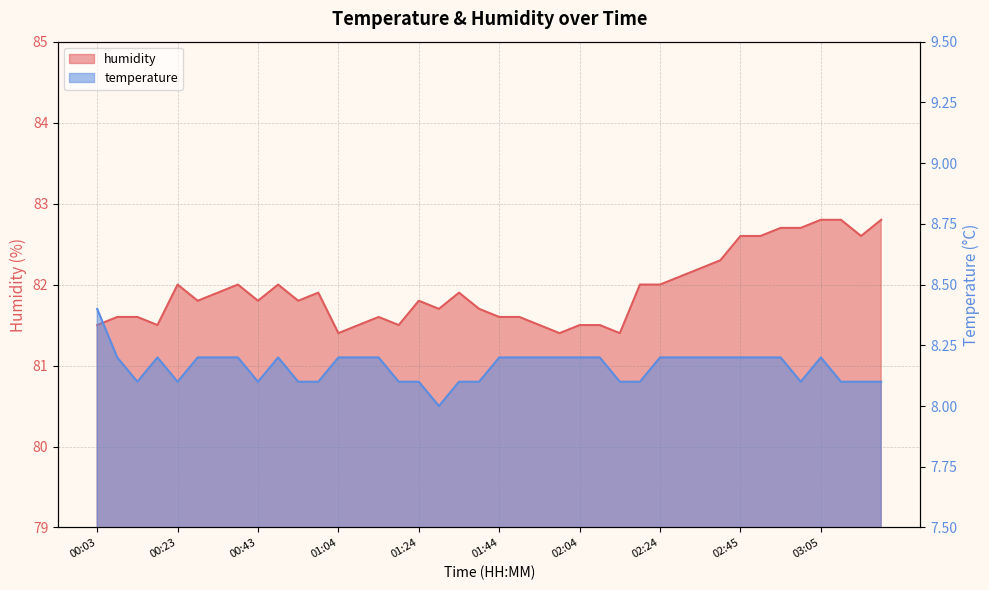

Between 01:44 and 02:14, which series saw the biggest shift?

humidity